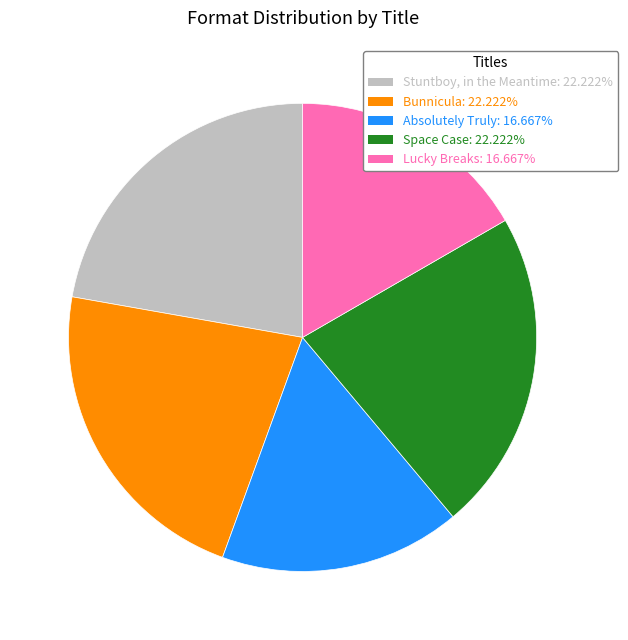

Is there any slice that represents more than half of the pie?

No